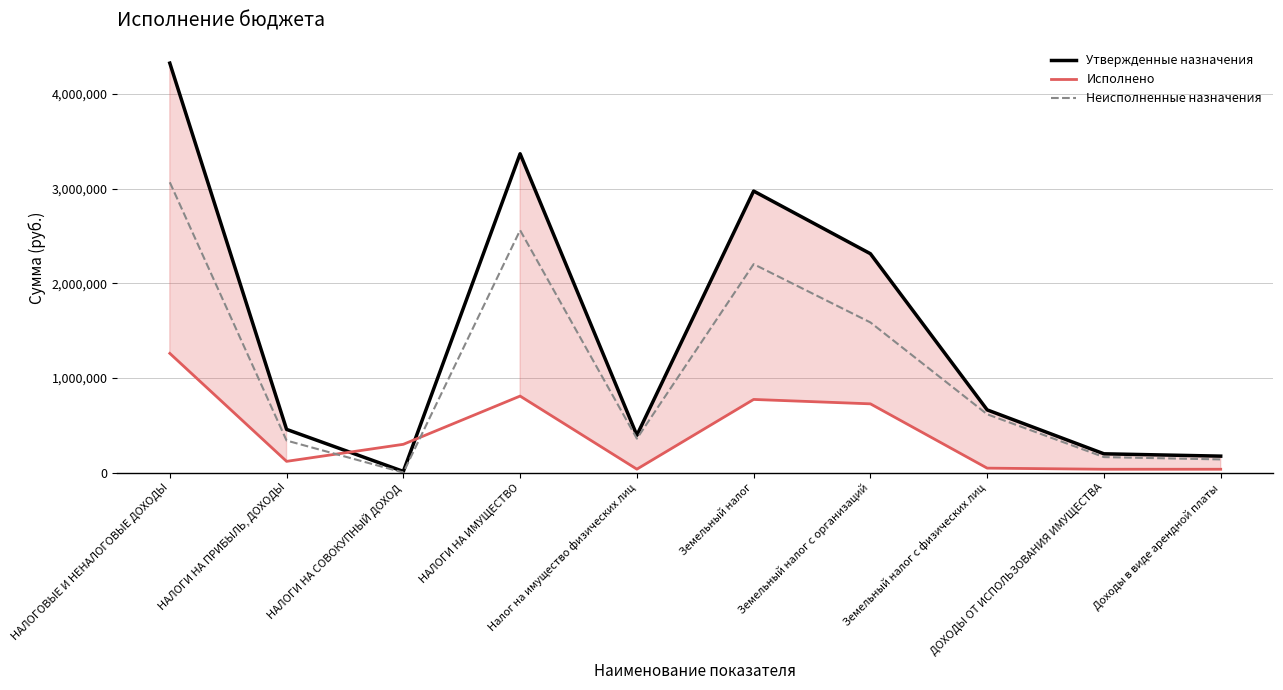

List the labels in order of Неисполненные назначения value, largest first.

НАЛОГОВЫЕ И НЕНАЛОГОВЫЕ ДОХОДЫ, НАЛОГИ НА ИМУЩЕСТВО, Земельный налог, Земельный налог с организаций, Земельный налог с физических лиц, Налог на имущество физических лиц, НАЛОГИ НА ПРИБЫЛЬ, ДОХОДЫ, ДОХОДЫ ОТ ИСПОЛЬЗОВАНИЯ ИМУЩЕСТВА, Доходы в виде арендной платы, НАЛОГИ НА СОВОКУПНЫЙ ДОХОД